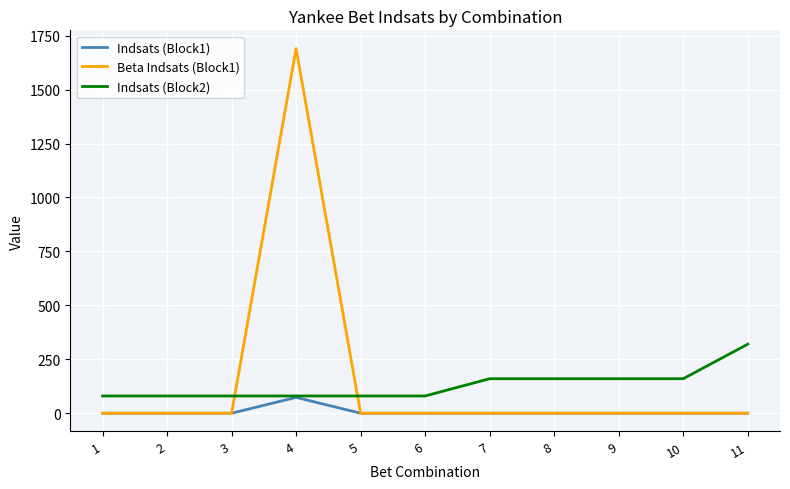

What is the average value of the Indsats (Block2) series?

130.9